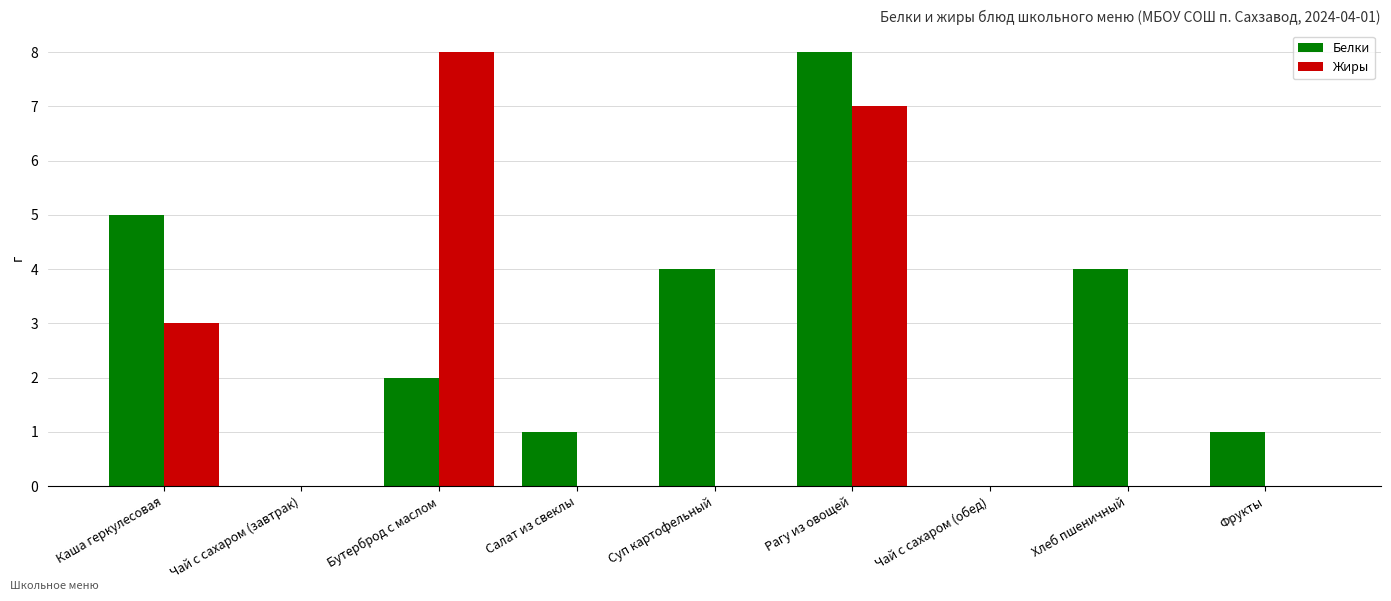

True or false: Белки has a value of -5 at Чай с сахаром (завтрак).

False